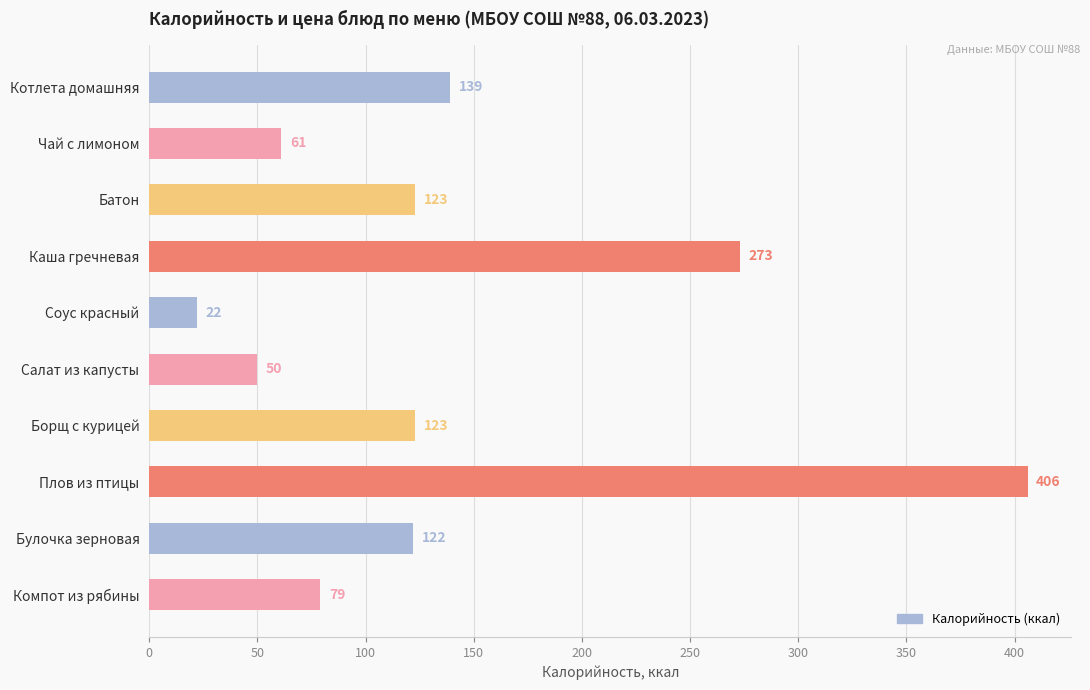

How many values are below 123?

5